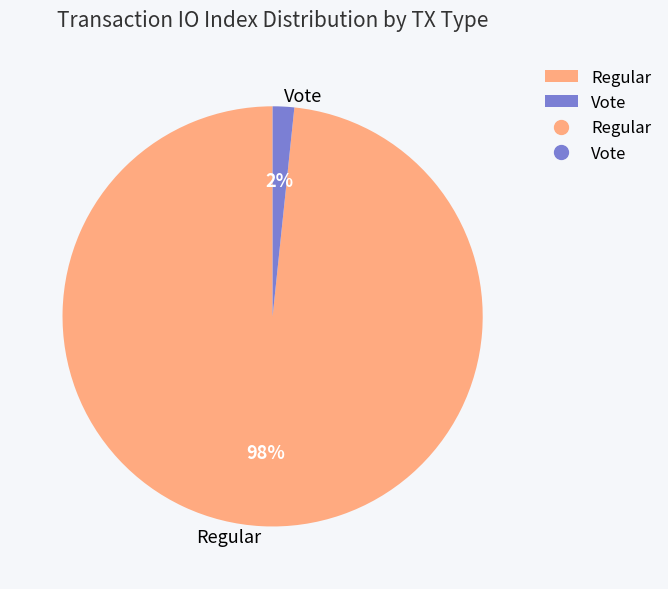

To the nearest percent, what is the average slice percentage?

50%